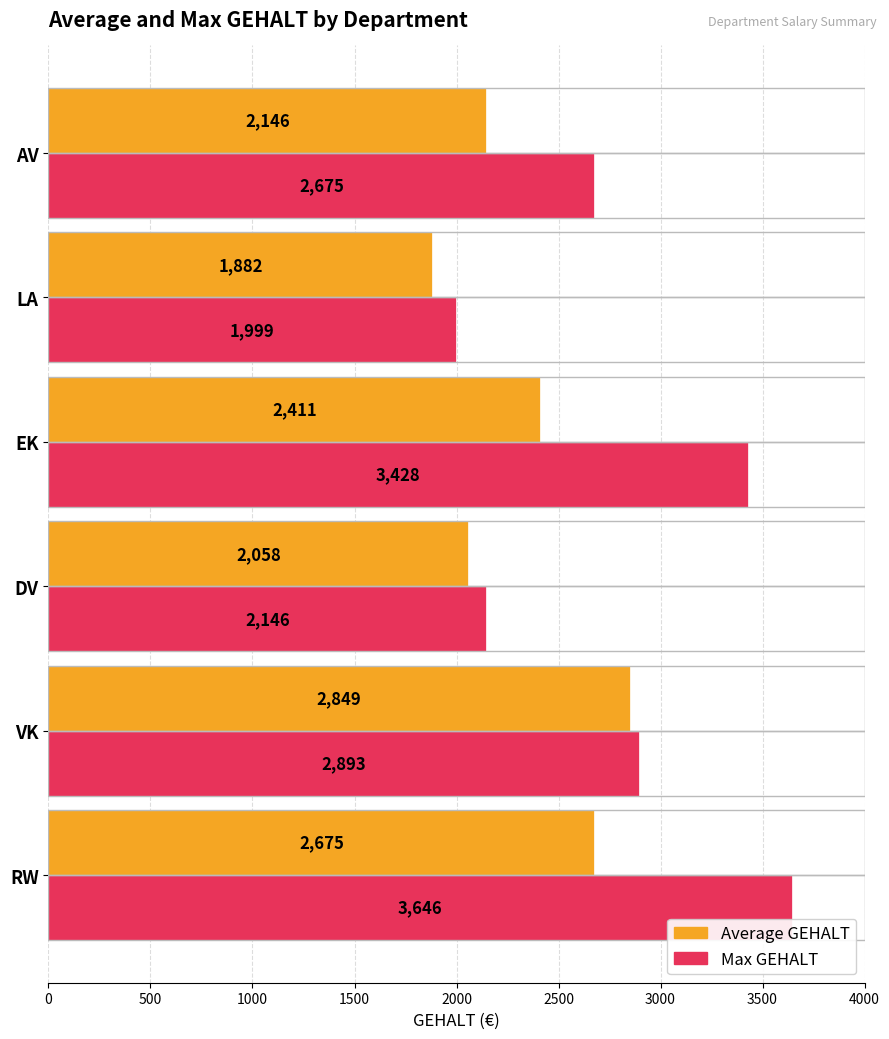

What is the sum of the Max GEHALT values at AV and DV?

4821